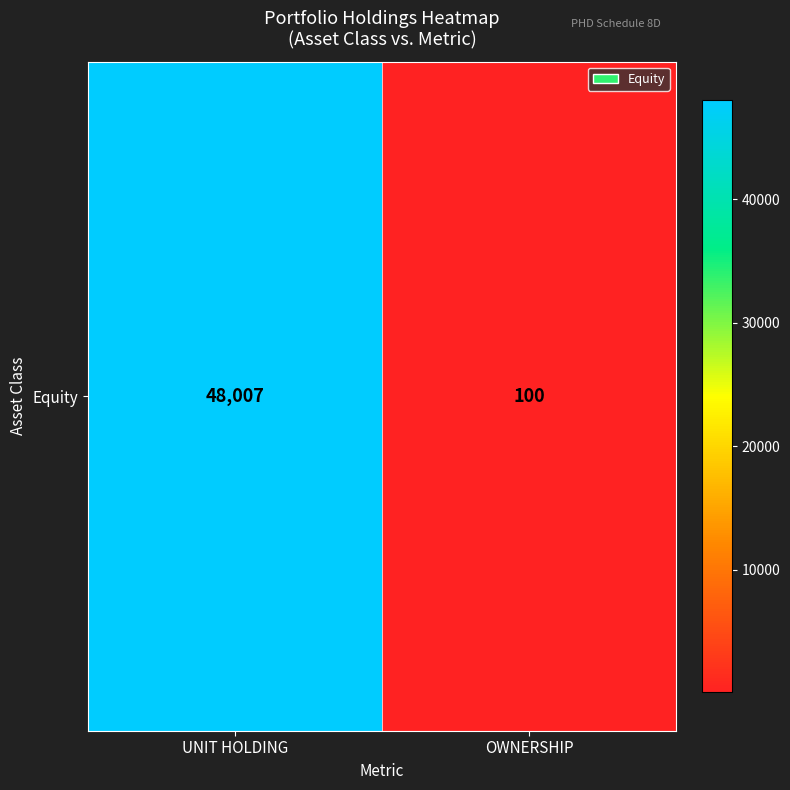

Rank the categories by value from highest to lowest.

UNIT HOLDING, OWNERSHIP